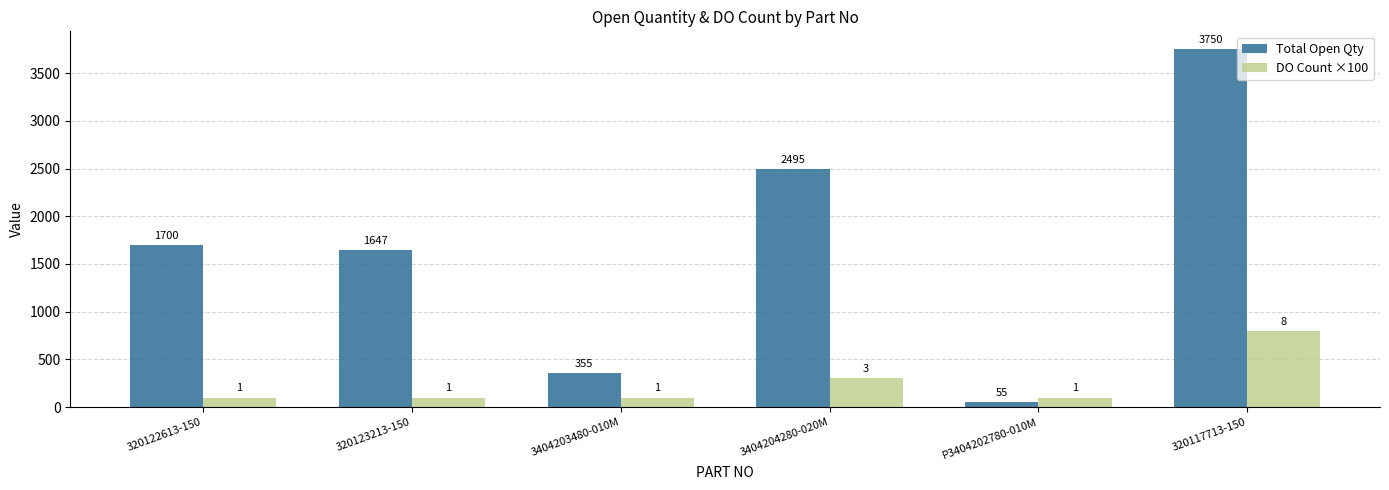

What is the lowest value of the DO Count ×100 series?

100